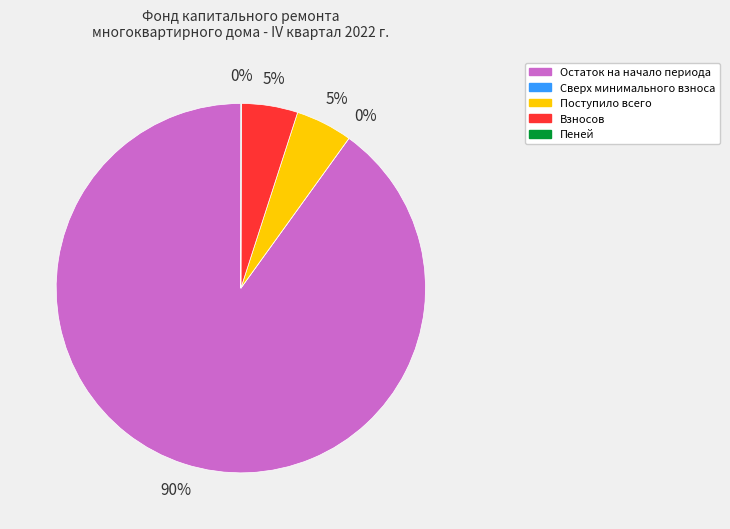

True or false: Пеней accounts for 0% of the total.

True